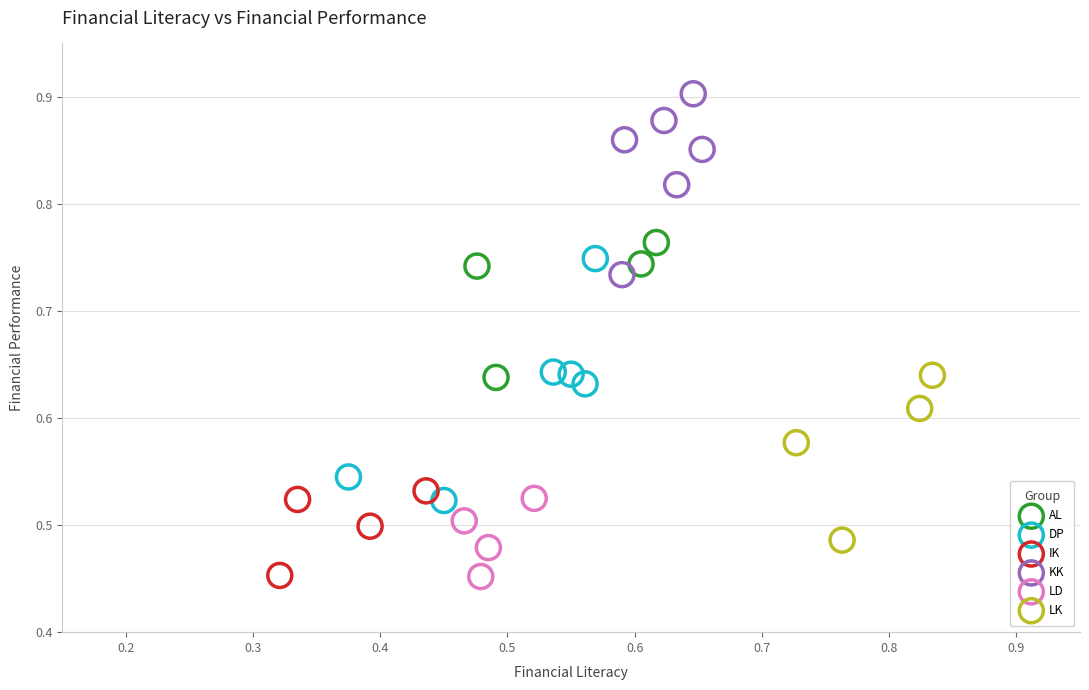

Which series has the largest Y range (max minus min)?

DP